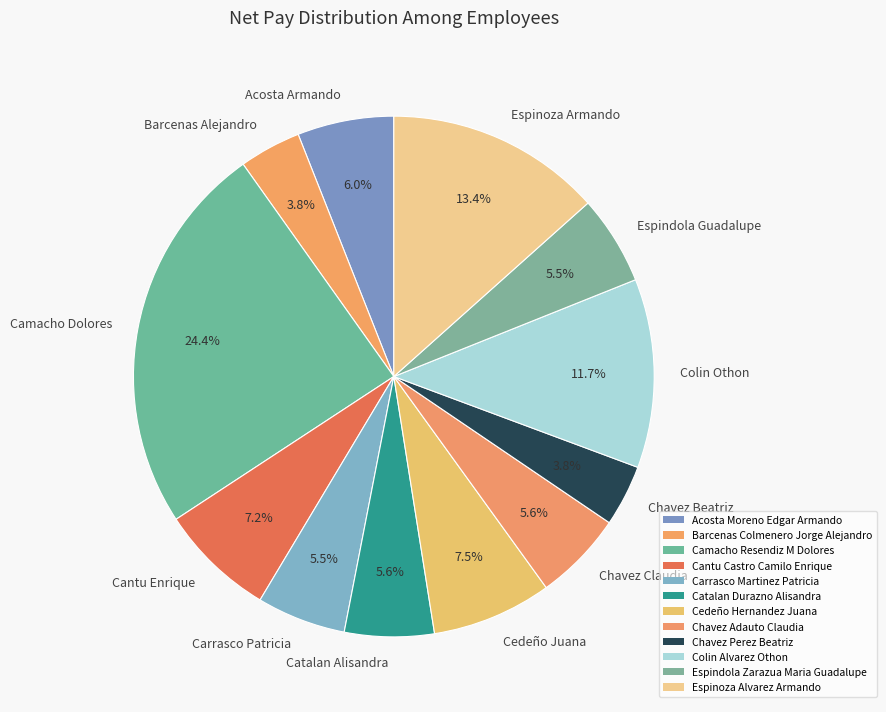

How many slices are in this pie chart?

12